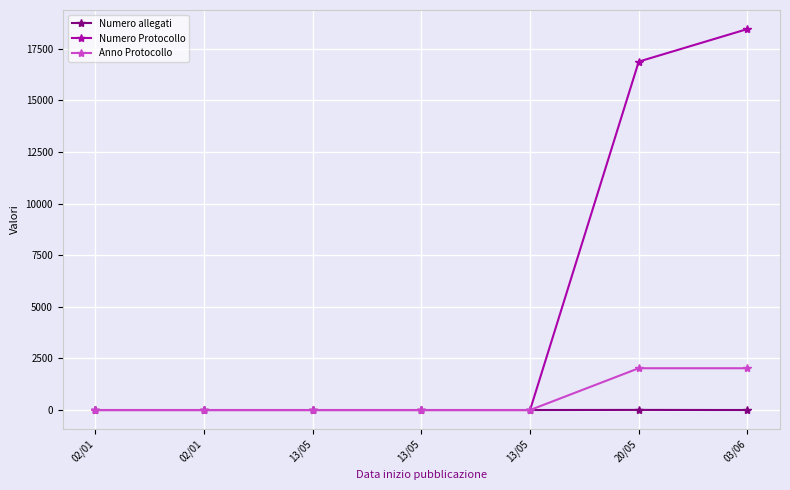

What are all the series names shown in the legend?

Numero allegati, Numero Protocollo, Anno Protocollo